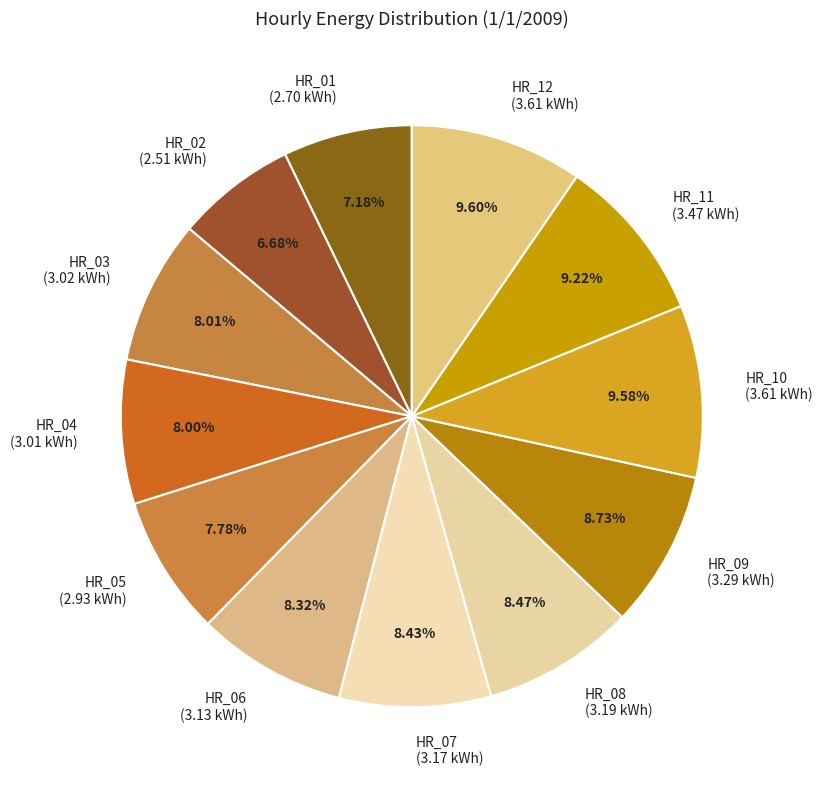

Do HR_05 and HR_06 together represent more than half of the pie?

No